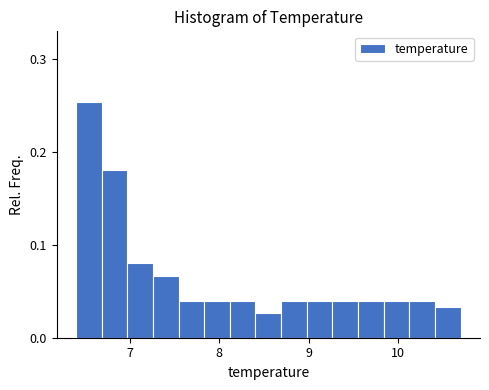

Read against the x-axis, roughly where is the centre of the tallest bar?

6.5